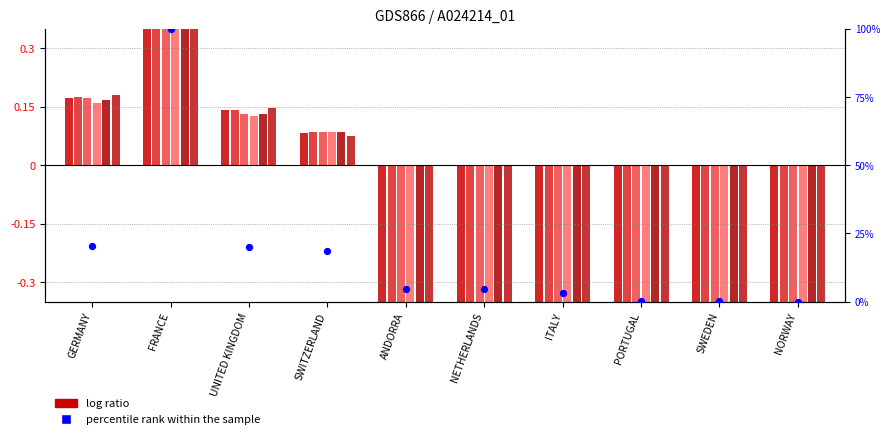

Which has a higher value, GERMANY or SWITZERLAND?

GERMANY